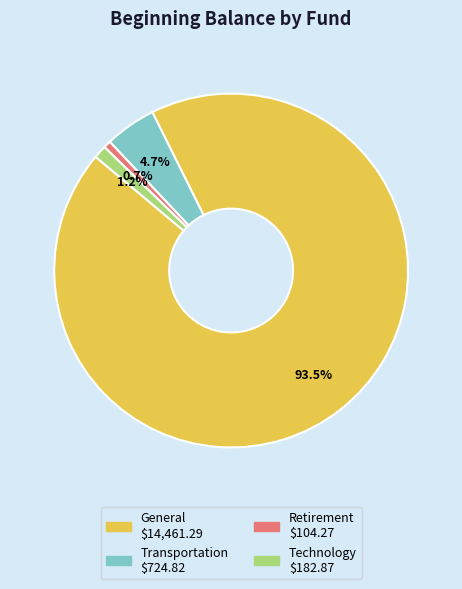

Which has a higher value, Retirement or Transportation?

Transportation